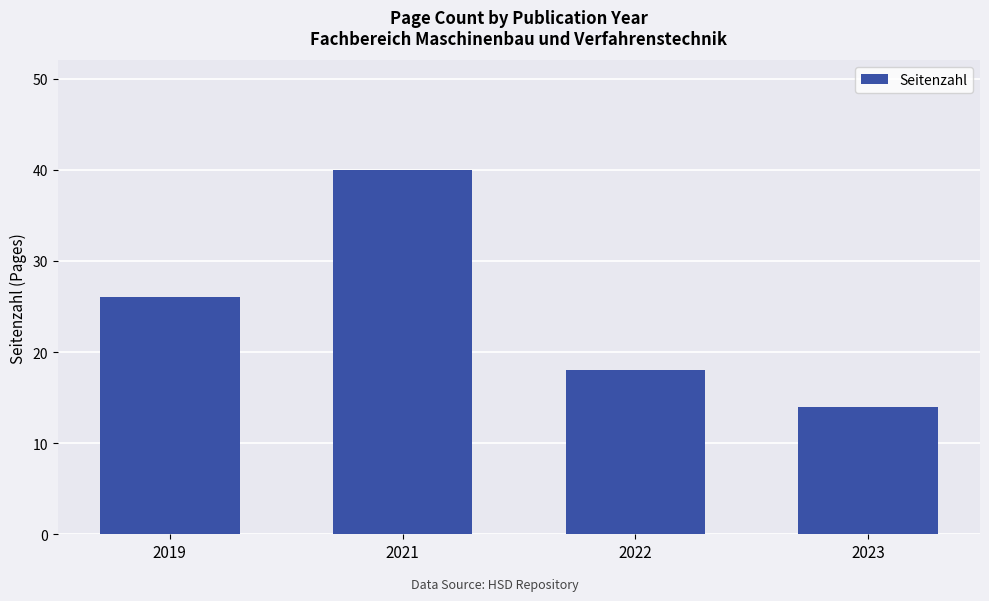

At which label is the value closest to 27?

2019